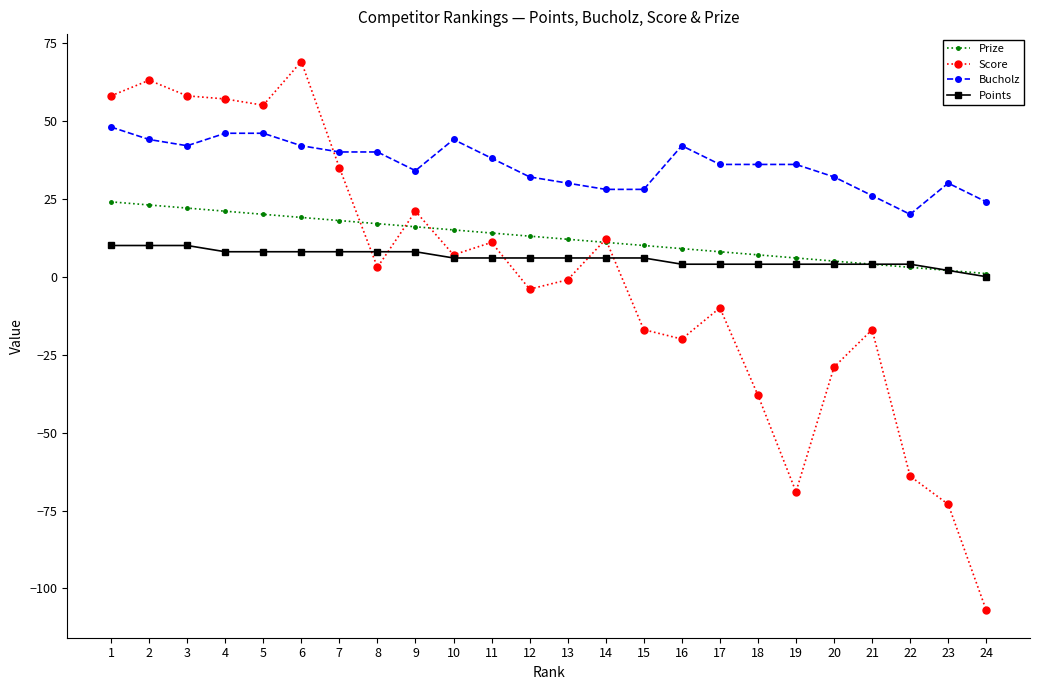

Which series has the largest total across all categories?

Bucholz